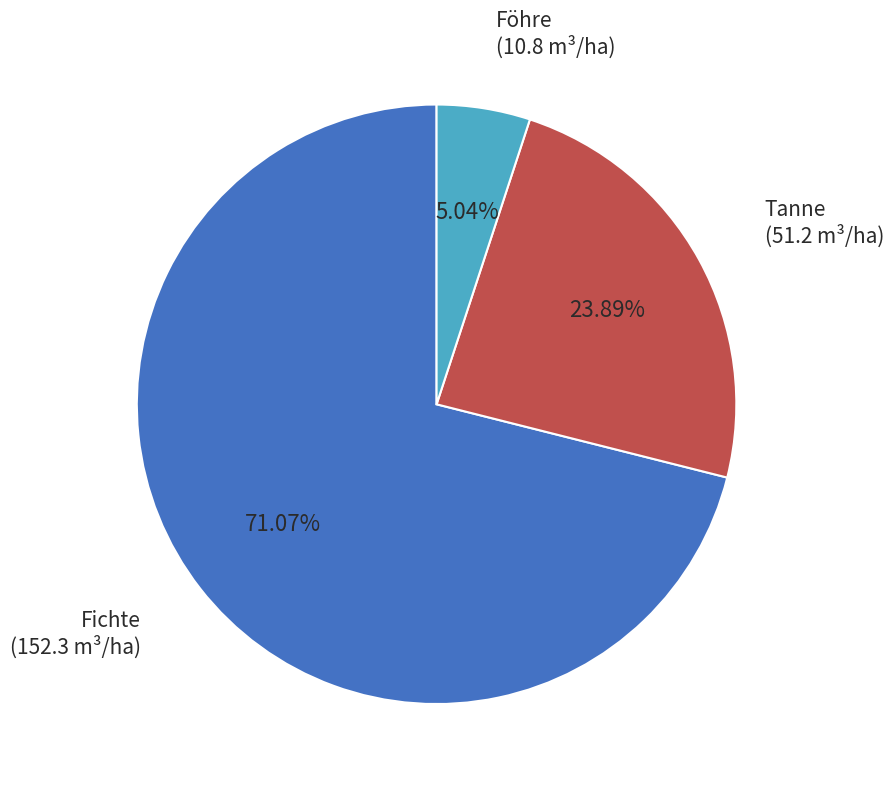

Rank the categories by value from highest to lowest.

Fichte, Tanne, Föhre